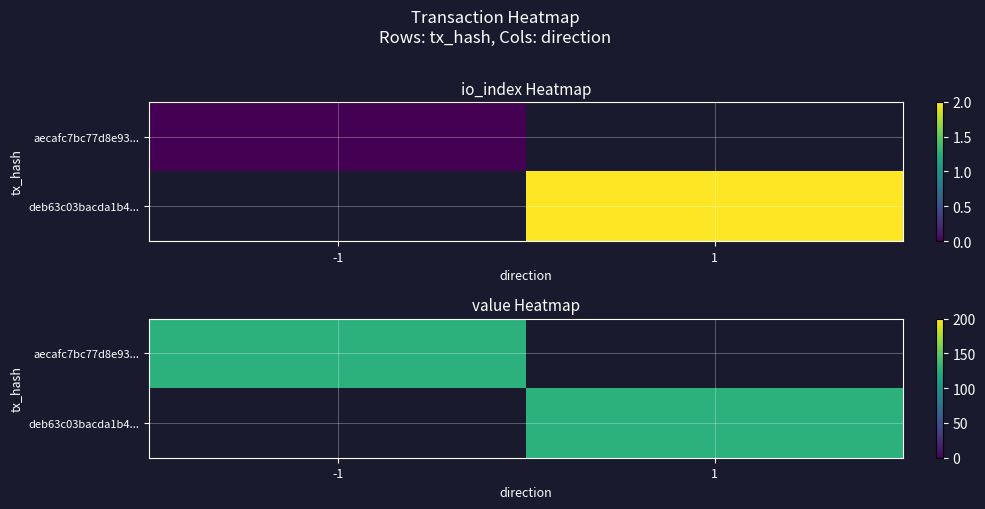

What is the difference between the maximum and second lowest values in the aecafc7bc77d8e93adea2fb3db802d872d9b386 series?

128.3